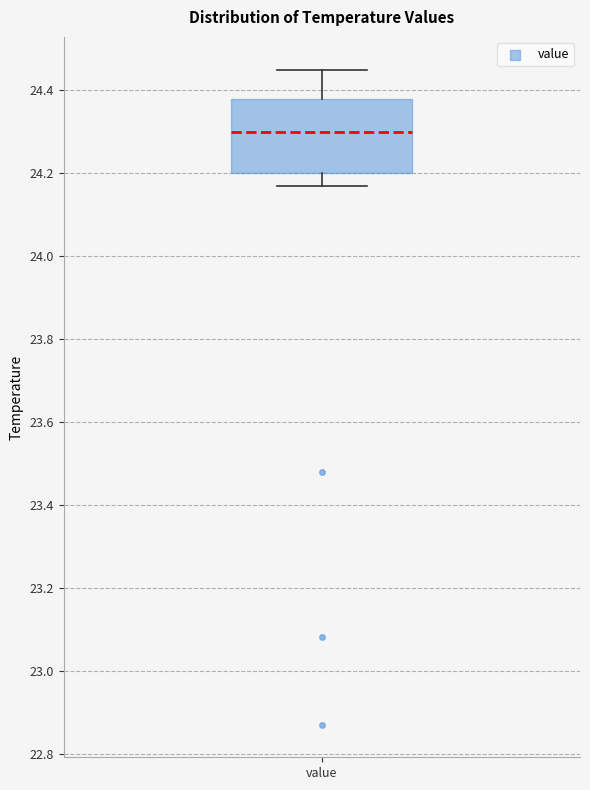

Read this box plot against the y-axis: the position of the median line, the range covered by the box, and the ends of both whiskers. The values are not printed on the chart, so give them approximately, as read against the axis.

median 24.30, box 24.20 to 24.38, whiskers 24.18 to 24.46